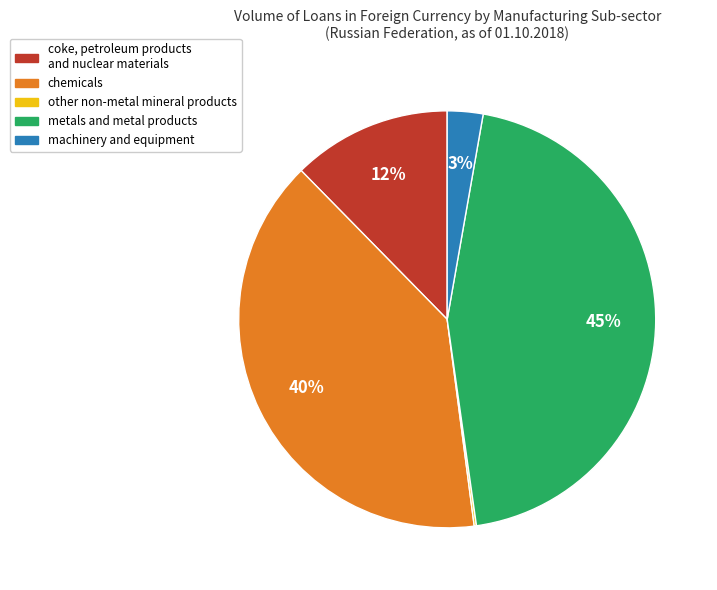

To the nearest percent, what is the average slice percentage?

20%